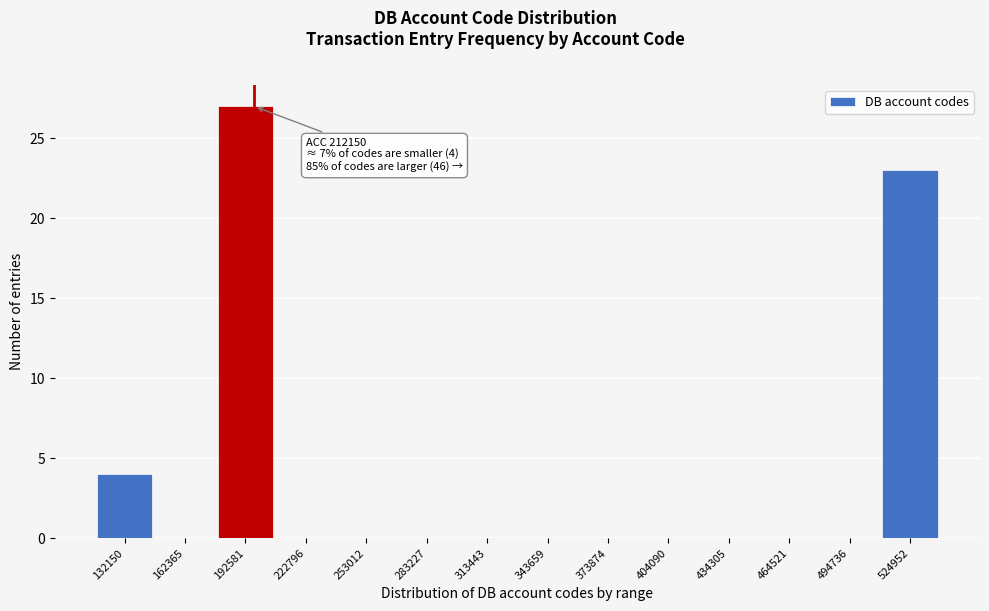

Reading left to right, extract all data points from this chart.

132150=4	162365=0	192581=27	222796=0	253012=0	283227=0	313443=0	343659=0	373874=0	404090=0	434305=0	464521=0	494736=0	524952=23